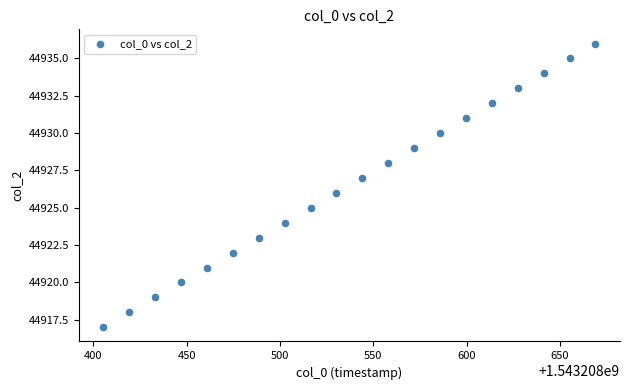

What is the range of Y values (max minus min)?

19